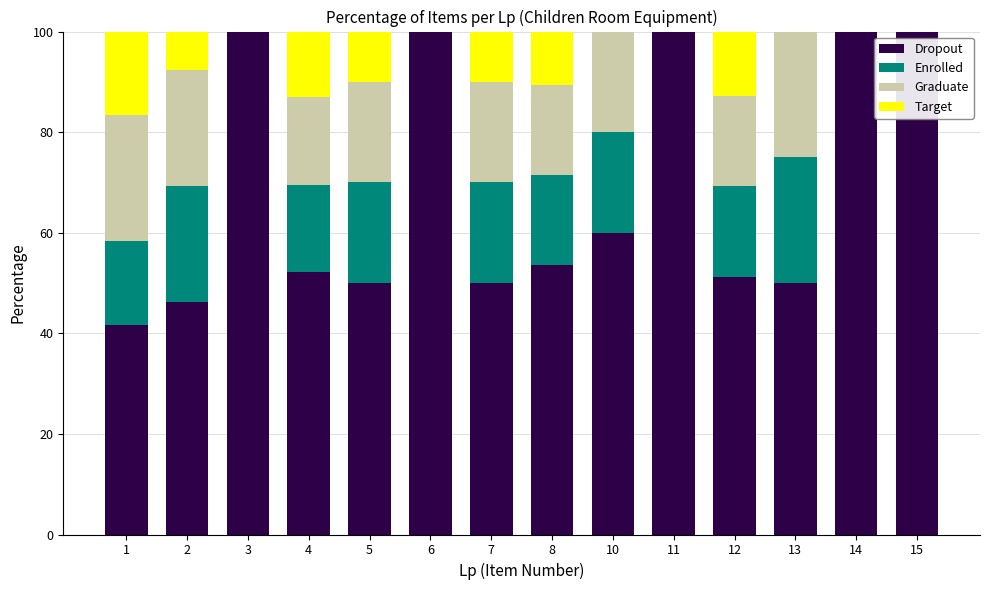

What is the difference between the Dropout values at 8 and 1?

11.9